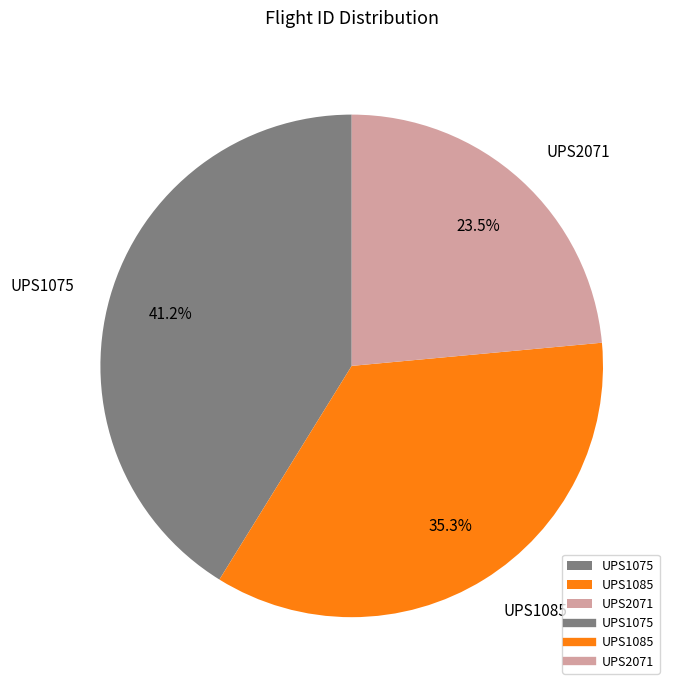

Is it true that UPS1085 is 35% of the pie?

True